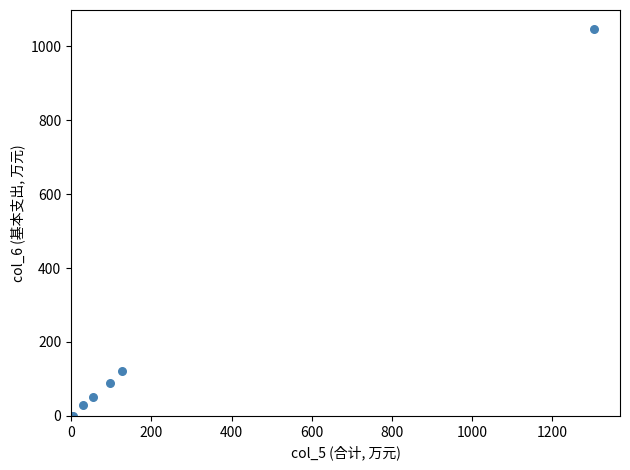

What Y value in the scatter plot is closest to 523?

120.3